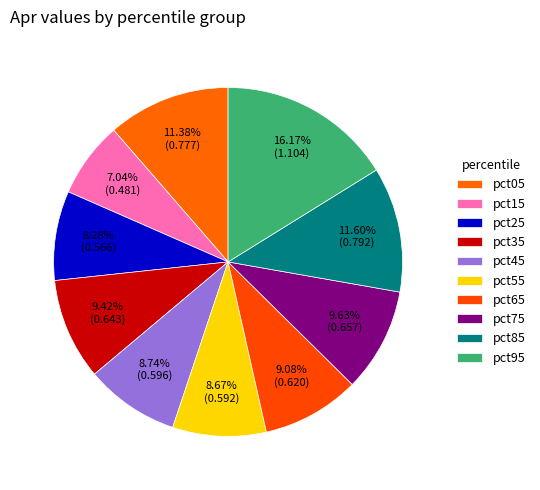

What percentage is the pct95 slice, to the nearest percent?

16%